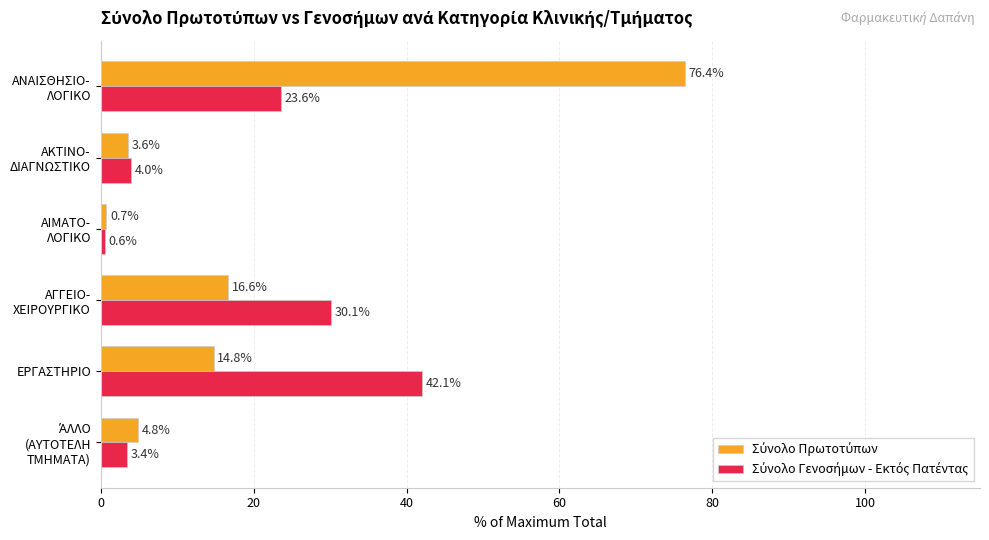

What is the smallest value displayed?

0.6